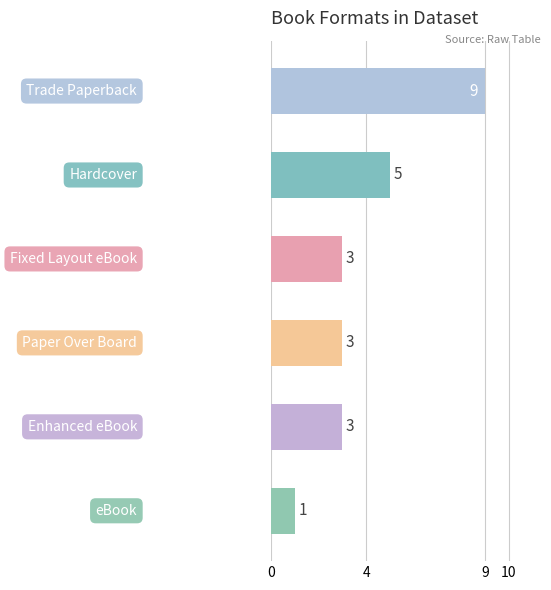

What is the maximum value shown in the chart?

9